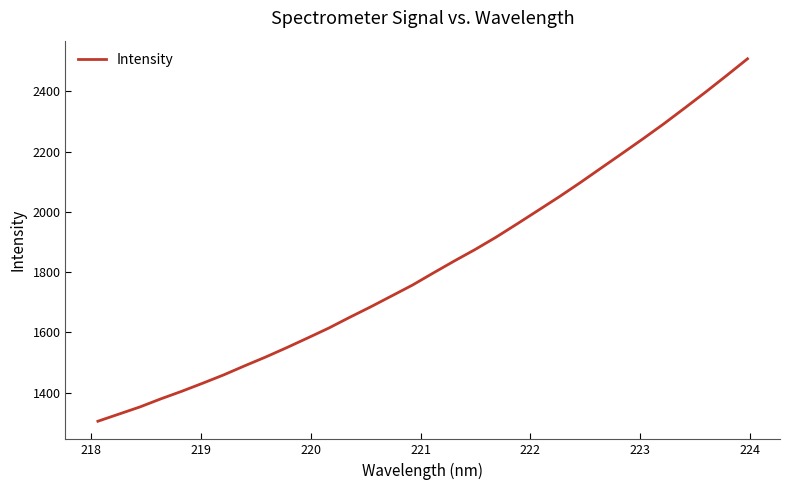

What is the smallest value displayed?

1304.6